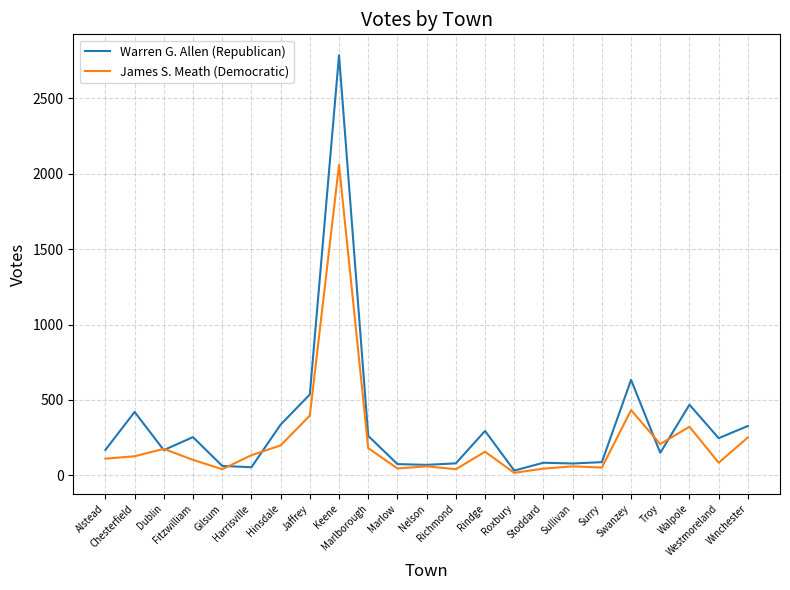

In James S. Meath (Democratic), how many points are lower than both neighbors (excluding endpoints)?

7